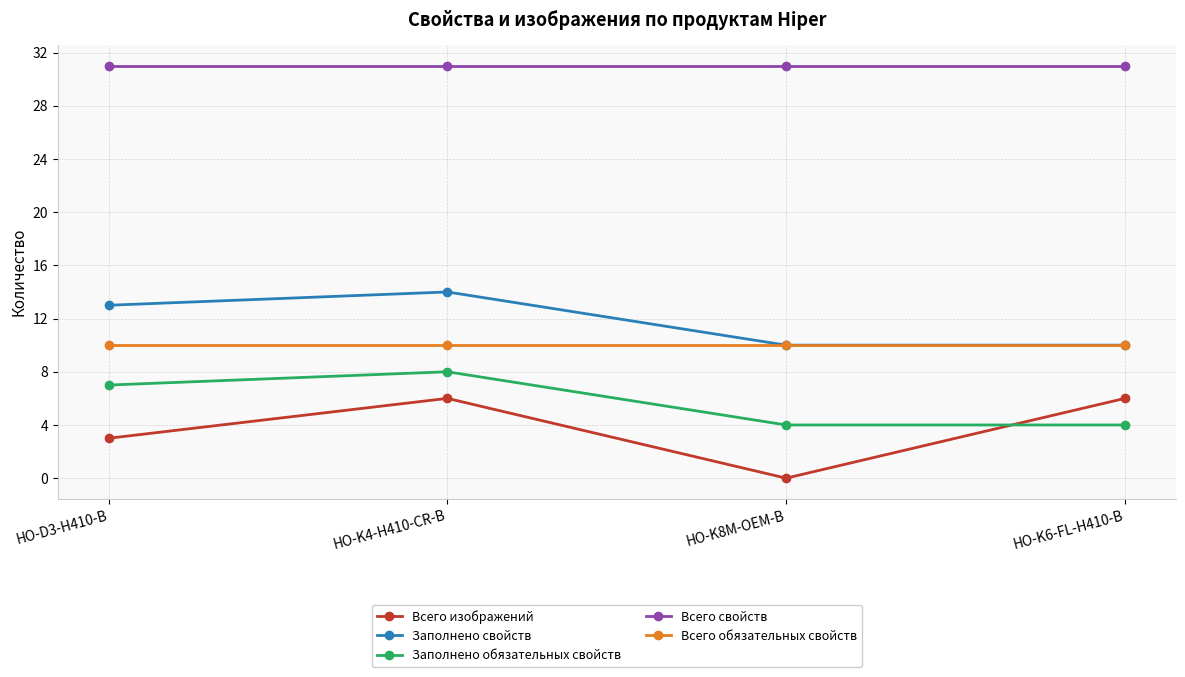

What position from the left is HO-K6-FL-H410-B?

4